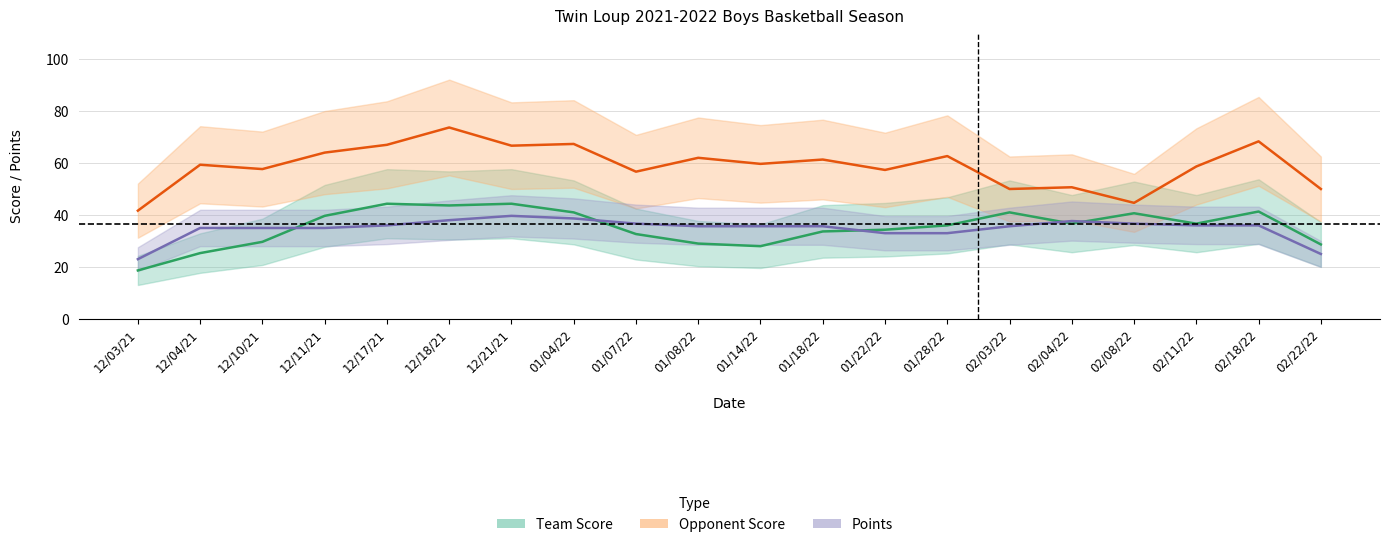

The Team Score series shows 20.7 at 12/21/21. True or false?

False